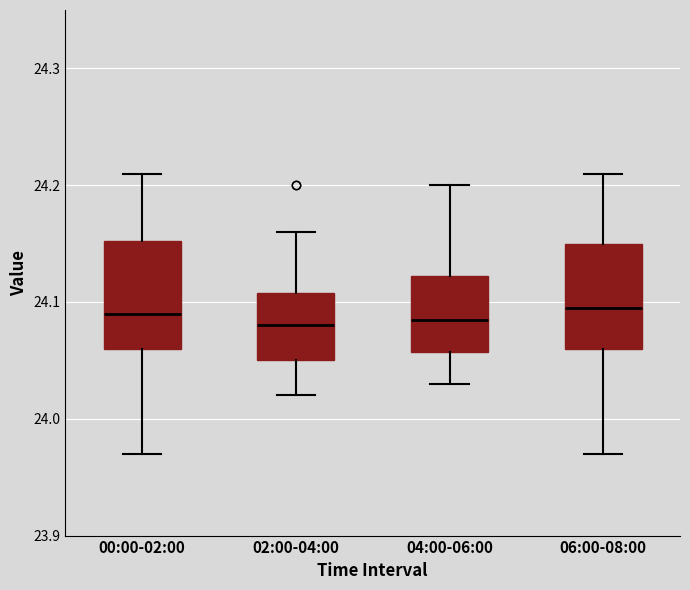

Reading left to right, transcribe this box plot: for each box, give where its median line is, the range the box spans, and where its two whiskers end, as read against the y-axis. The values are not printed on the chart, so give them approximately, as read against the axis.

00:00-02:00: median 24.09, box 24.06 to 24.15, whiskers 23.97 to 24.21
02:00-04:00: median 24.08, box 24.05 to 24.11, whiskers 24.02 to 24.16
04:00-06:00: median 24.09, box 24.06 to 24.12, whiskers 24.03 to 24.20
06:00-08:00: median 24.10, box 24.06 to 24.15, whiskers 23.97 to 24.21